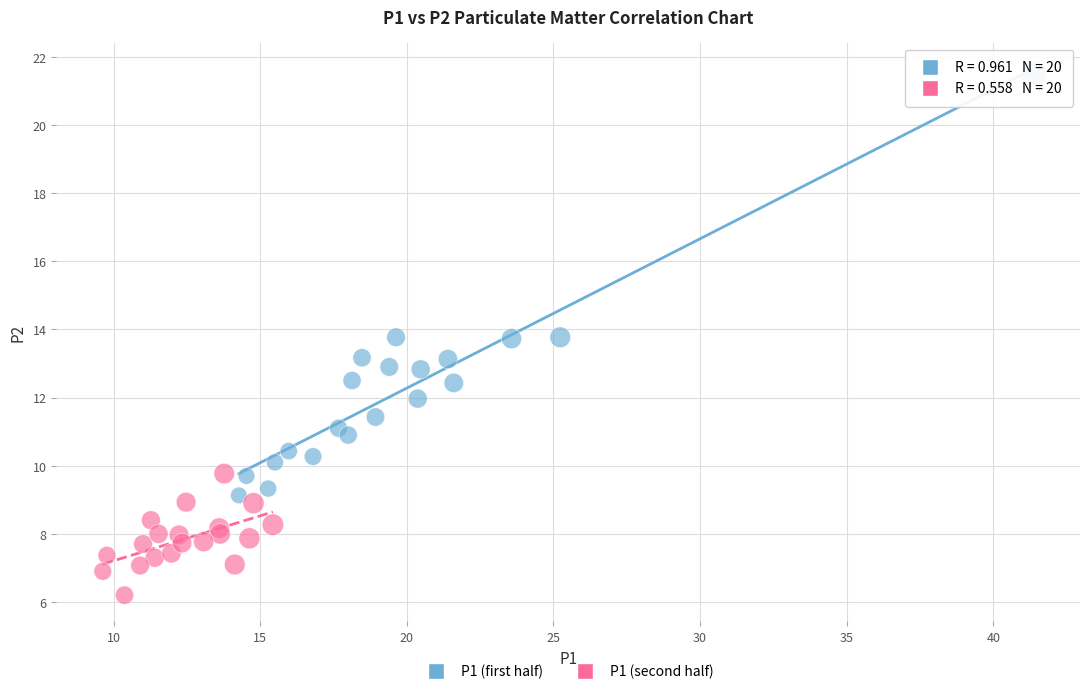

What are all the series names shown in the legend?

P1 (first half), P1 (second half)